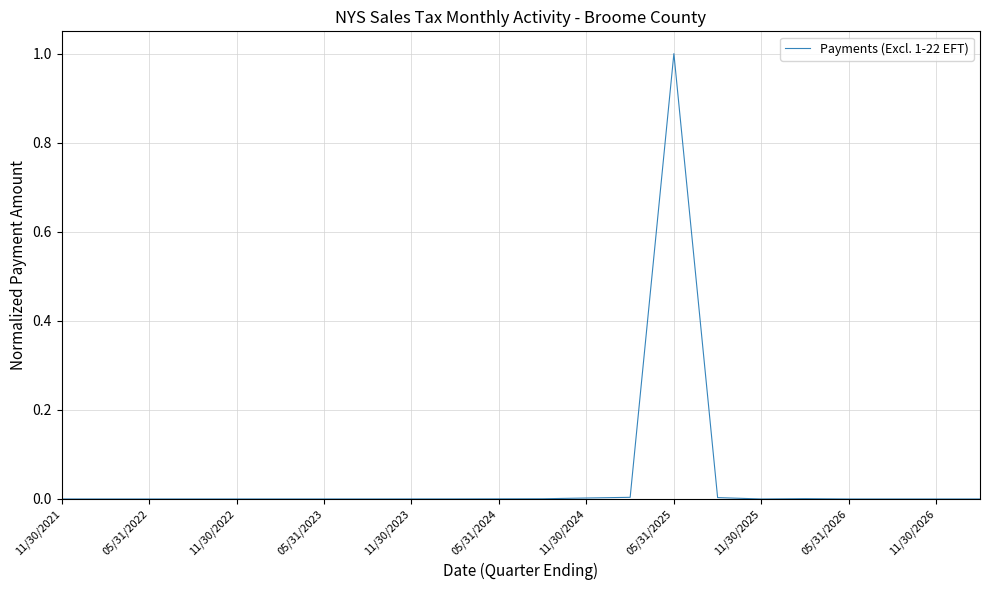

What is the difference between the maximum and minimum values?

1.0